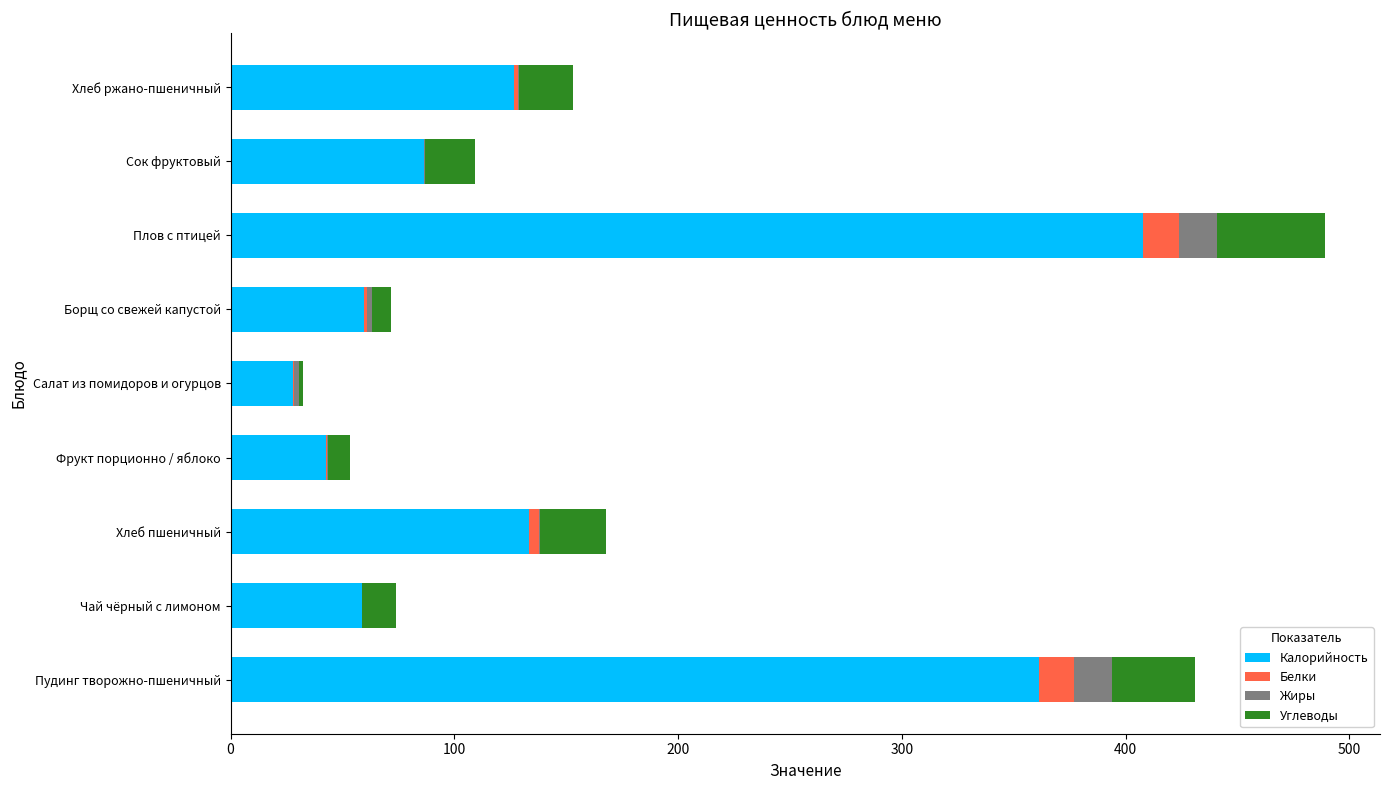

At which category is the sum across all series the highest?

Плов с птицей